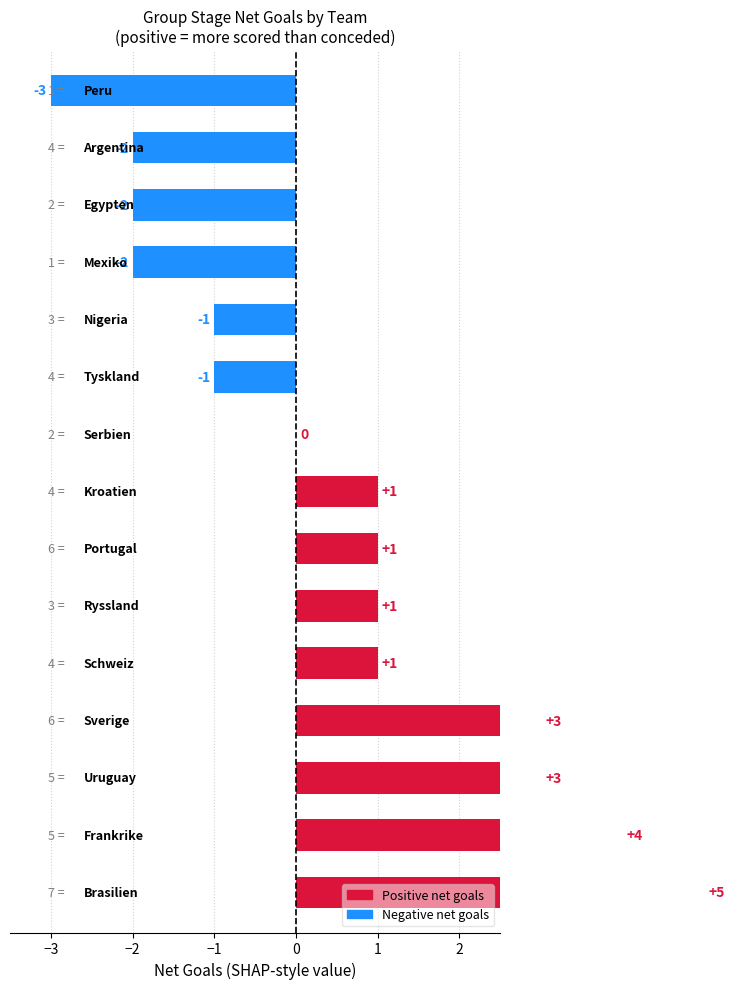

List the labels in order of value, smallest first.

2, 3, 0, 1, 5, 6, 9, 10, 11, 12, 13, 14, 4, 8, 7